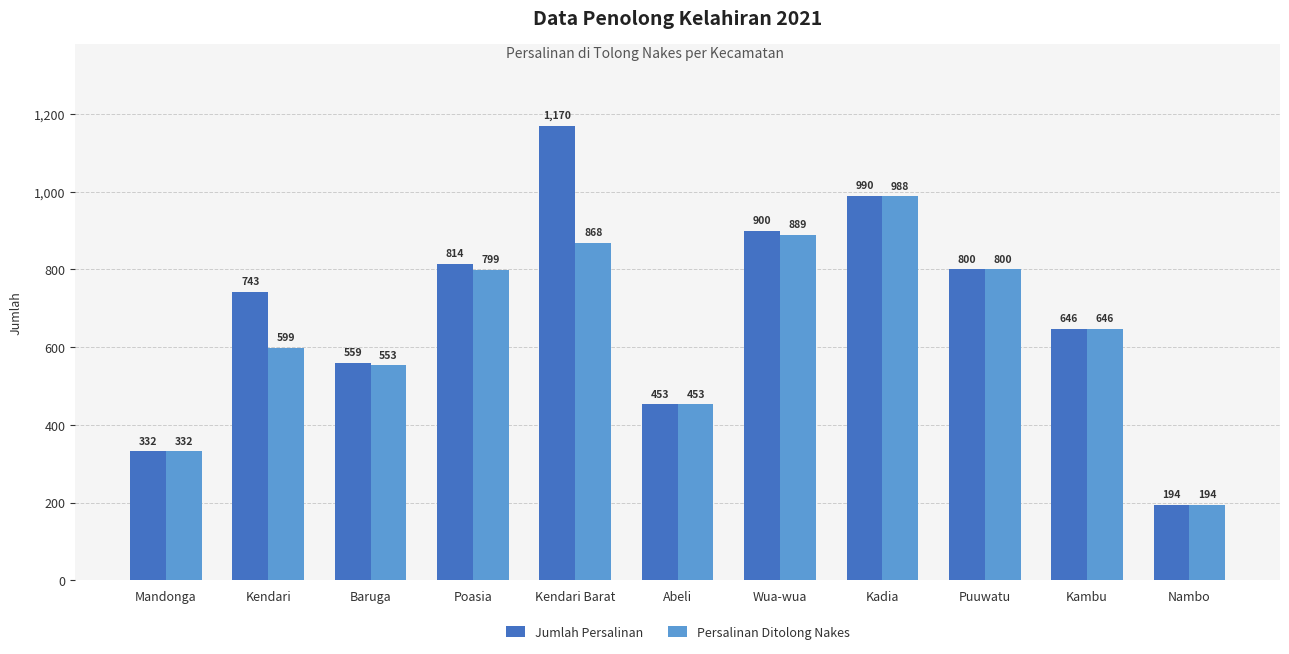

What is the difference between the maximum and minimum values in the Jumlah Persalinan series?

976